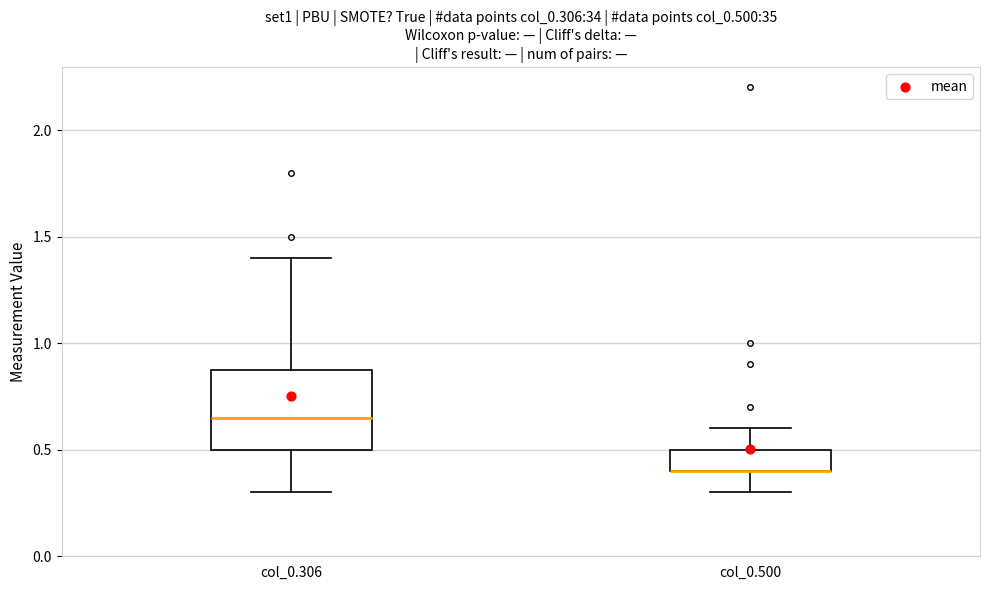

Reading left to right, read every box against the y-axis: the position of its median line, the range the box covers, and the ends of its whiskers. The values are not printed on the chart, so give them approximately, as read against the axis.

col_0.306: median 0.65, box 0.50 to 0.90, whiskers 0.30 to 1.40
col_0.500: median 0.40 (drawn on the box's lower edge), box 0.40 to 0.50, whiskers 0.30 to 0.60